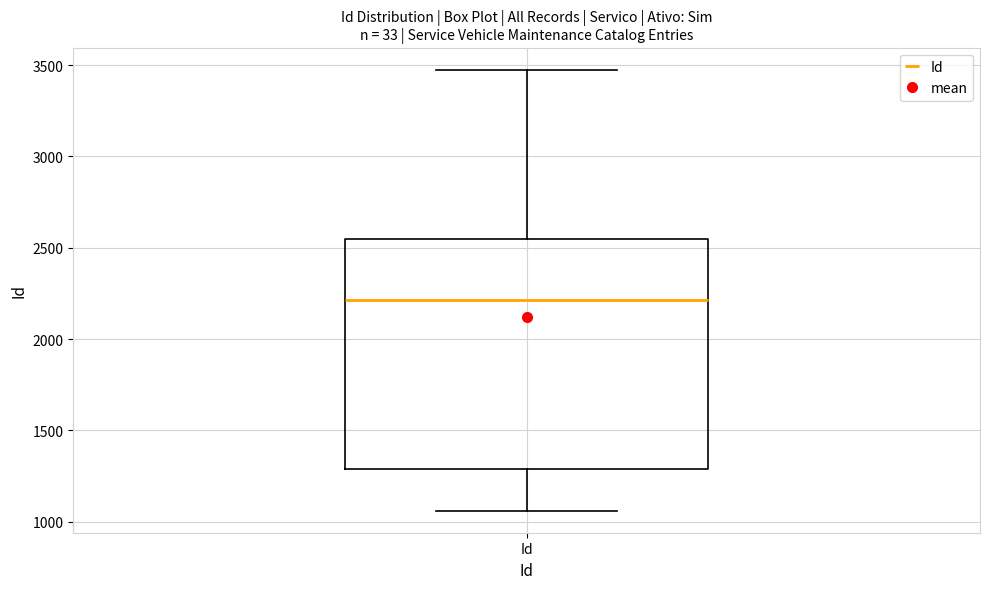

Where does the median line of the box for Id sit on the y-axis? The values are not printed on the chart, so give them approximately, as read against the axis.

2200